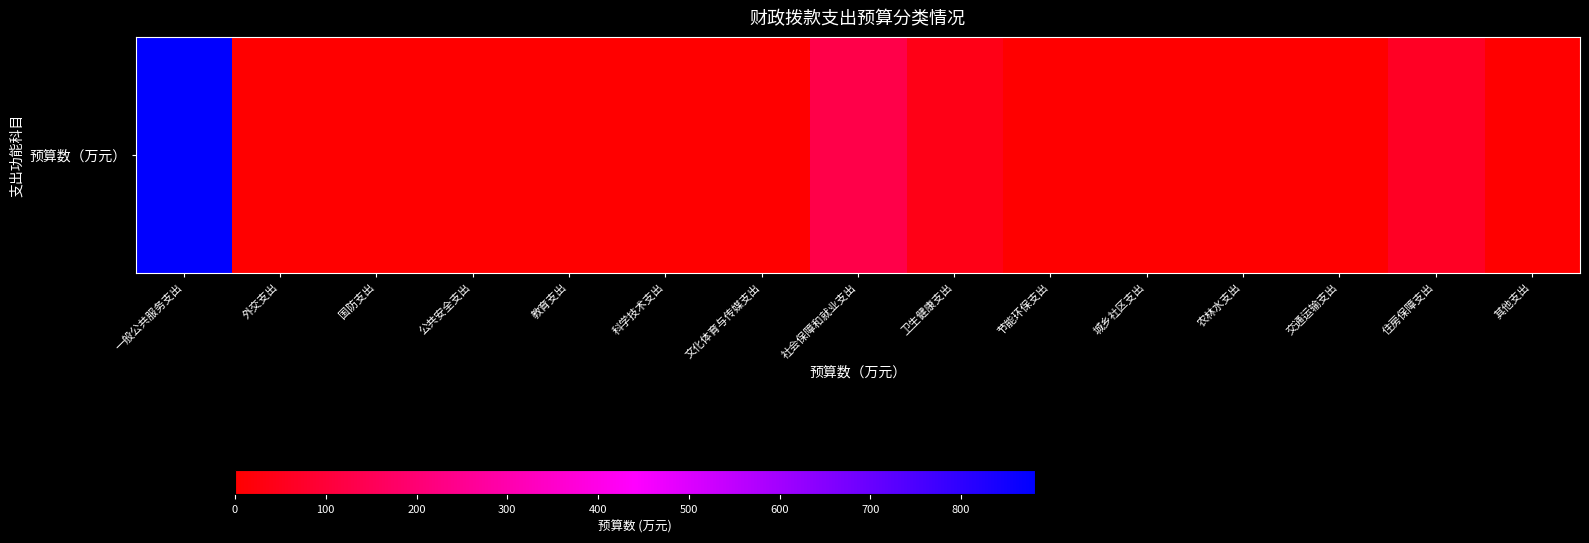

Where is the data nearest to the value 440?

社会保障和就业支出